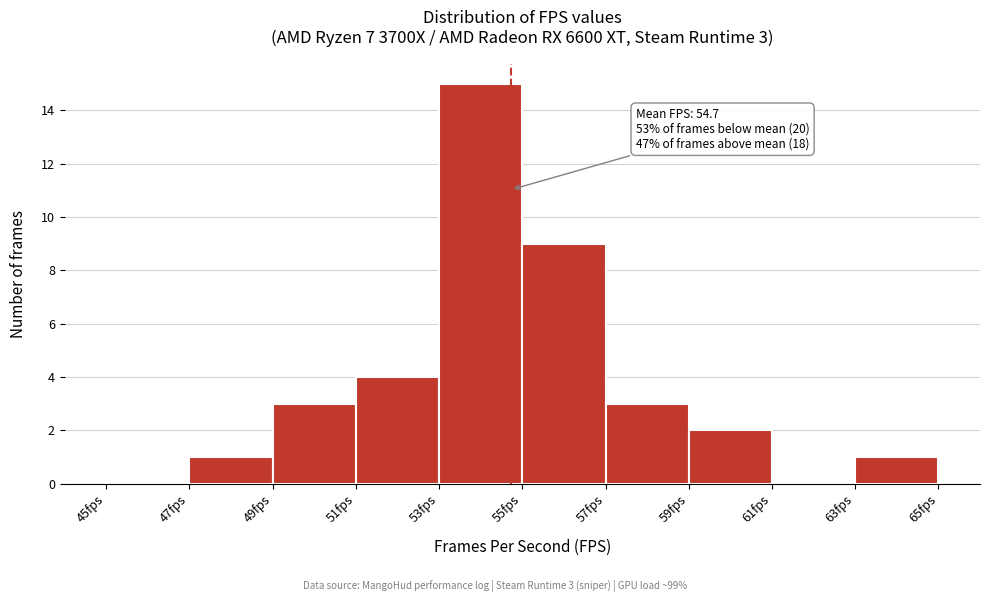

Which range on the x-axis has the tallest bar?

53 to 55